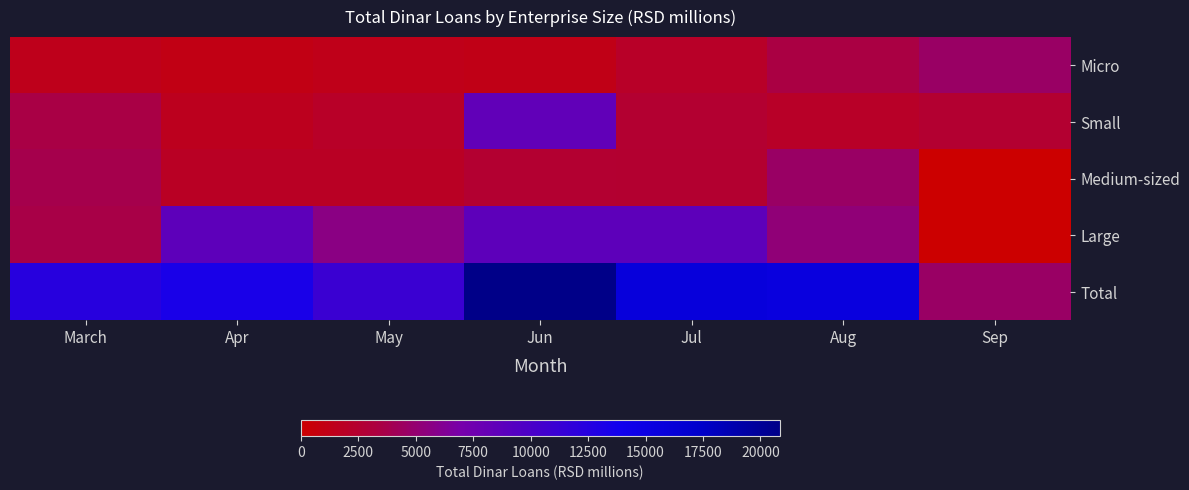

Reading left to right, extract all data points from this chart.

Micro: March=1444.6	Apr=1129.4	May=1363.0	Jun=1208.4	Jul=2047.7	Aug=3498.8	Sep=4626.5
Small: March=3507.2	Apr=1622.1	May=2087.5	Jun=8398.6	Jul=2553.5	Aug=2084.6	Sep=2527.6
Medium-sized: March=3752.9	Apr=1941.1	May=1945.3	Jun=2557.8	Jul=2470.7	Aug=4602.7	Sep=0.0
Large: March=3652.3	Apr=8632.3	May=5615.1	Jun=8667.6	Jul=8657.3	Aug=5216.1	Sep=0.0
Total: March=12356.9	Apr=13324.9	May=11010.9	Jun=20832.4	Jul=15729.2	Aug=15402.2	Sep=4626.5